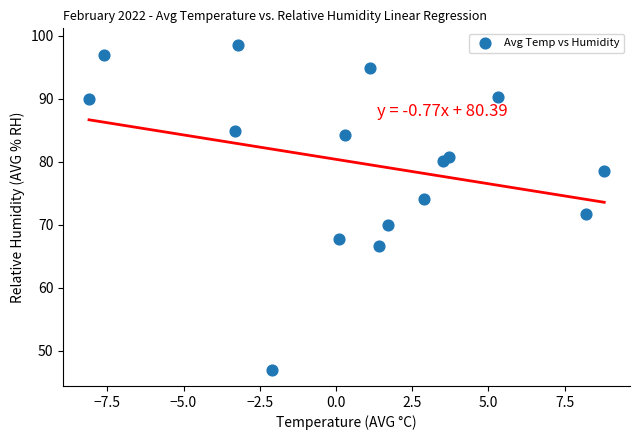

What is the range of X values (max minus min)?

16.9